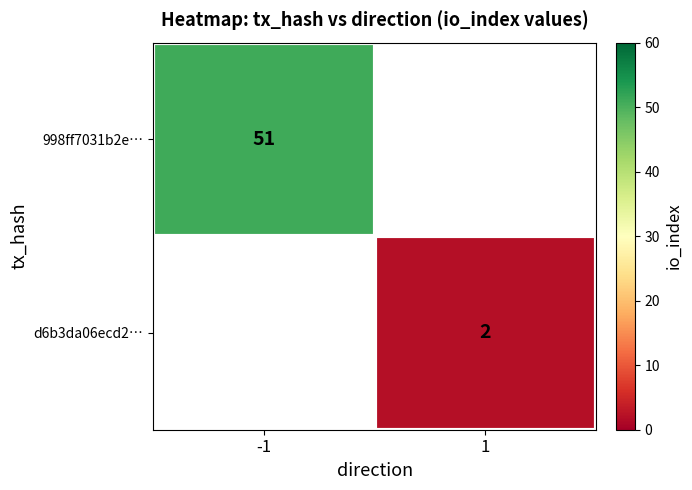

What is the greatest value displayed?

51.0